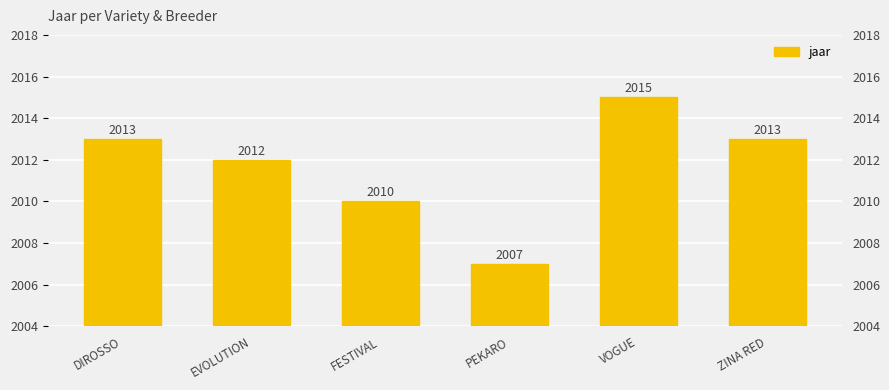

Which label corresponds to the smallest value in the chart?

PEKARO